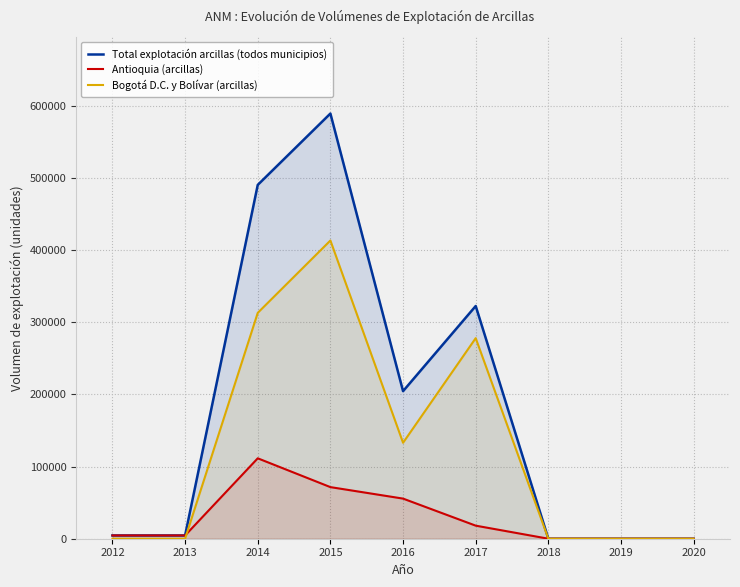

Between 2017 and 2012, which is larger?

2017